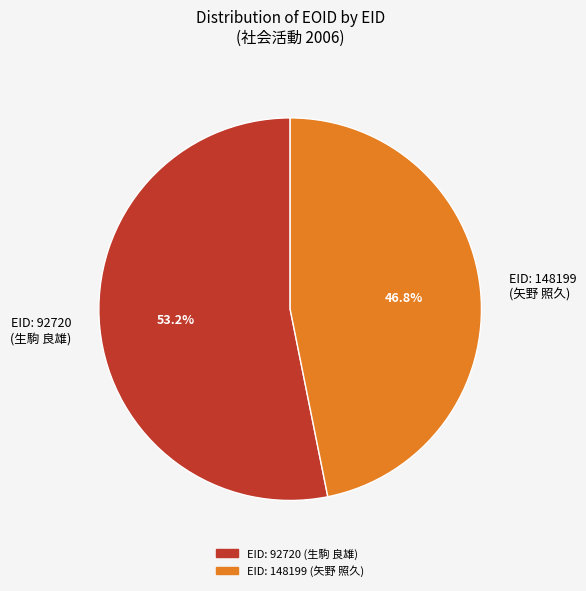

Does EID: 92720 (生駒 良雄) represent more than half of the total?

Yes